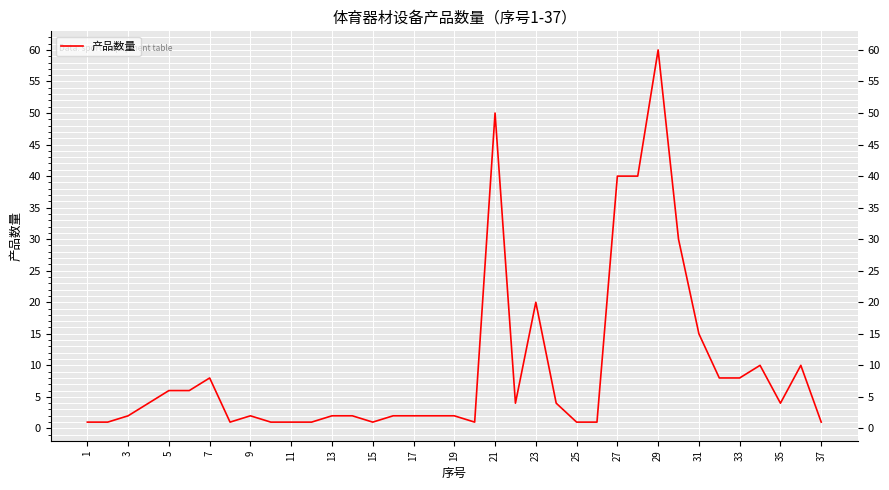

What is the greatest value displayed?

60